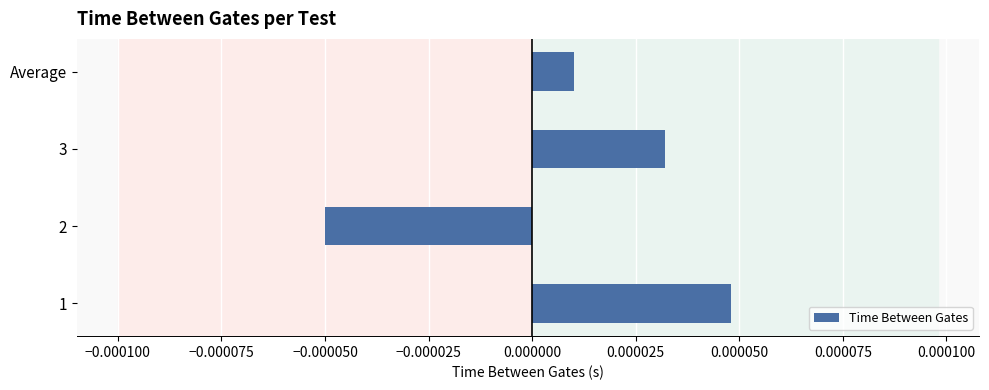

Which has a higher value, 2 or 3?

3